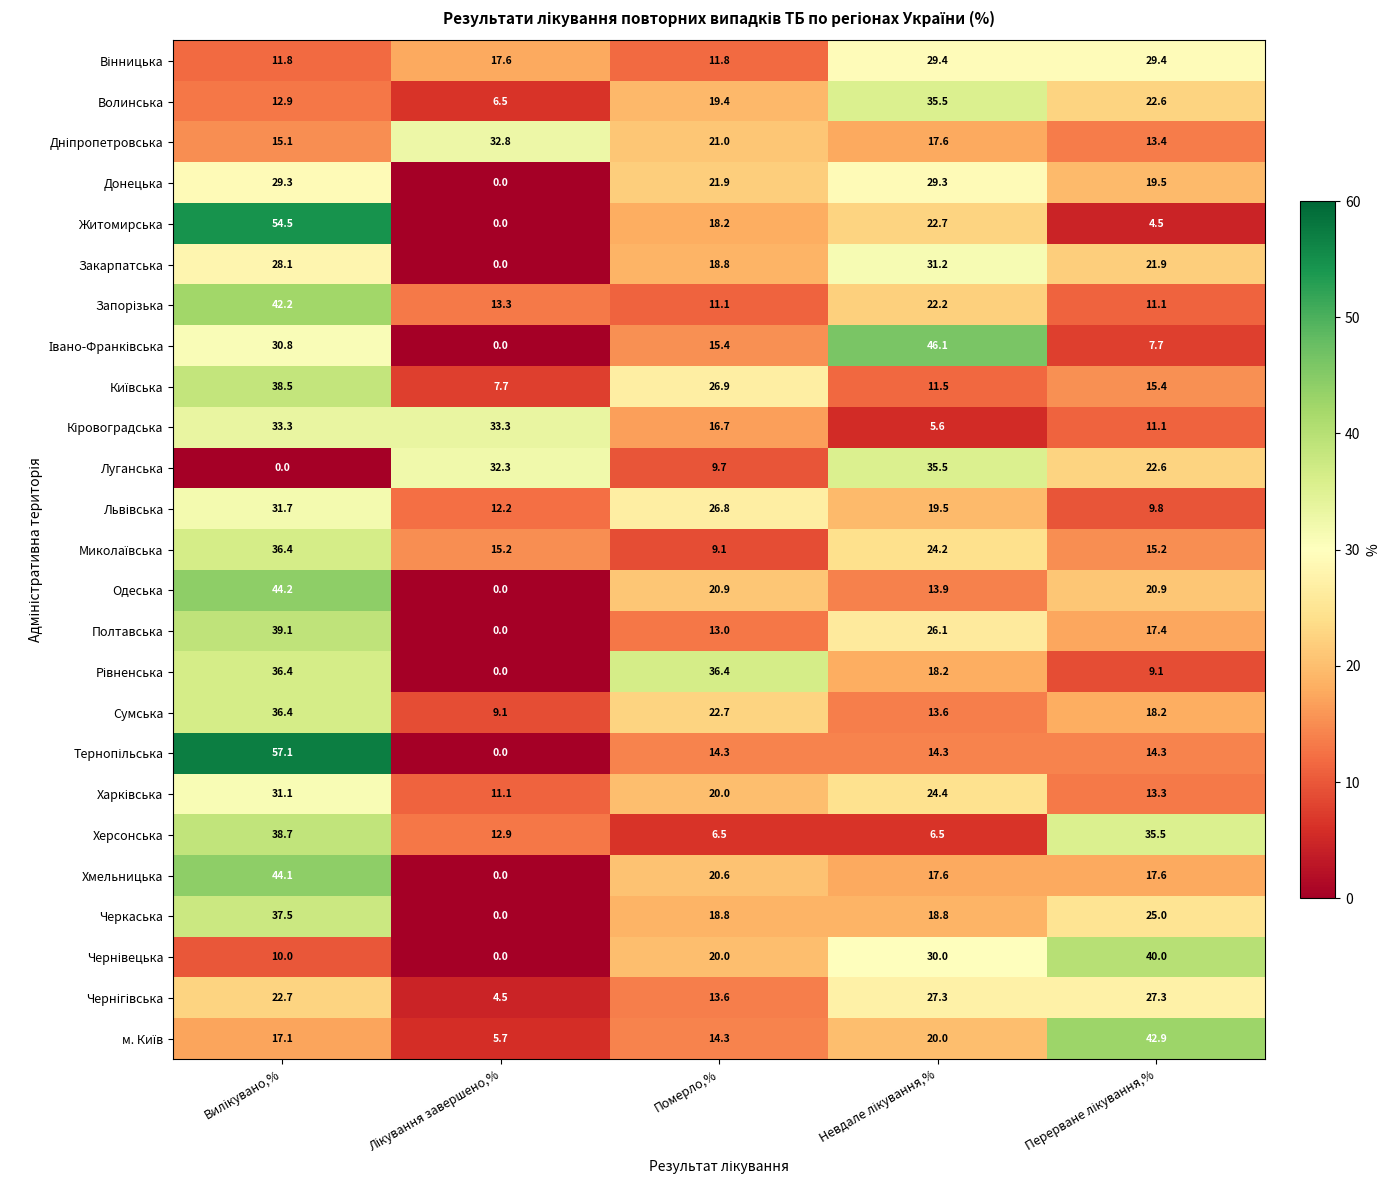

True or false: Сумська has a value of 22.7 at Померло,%.

True